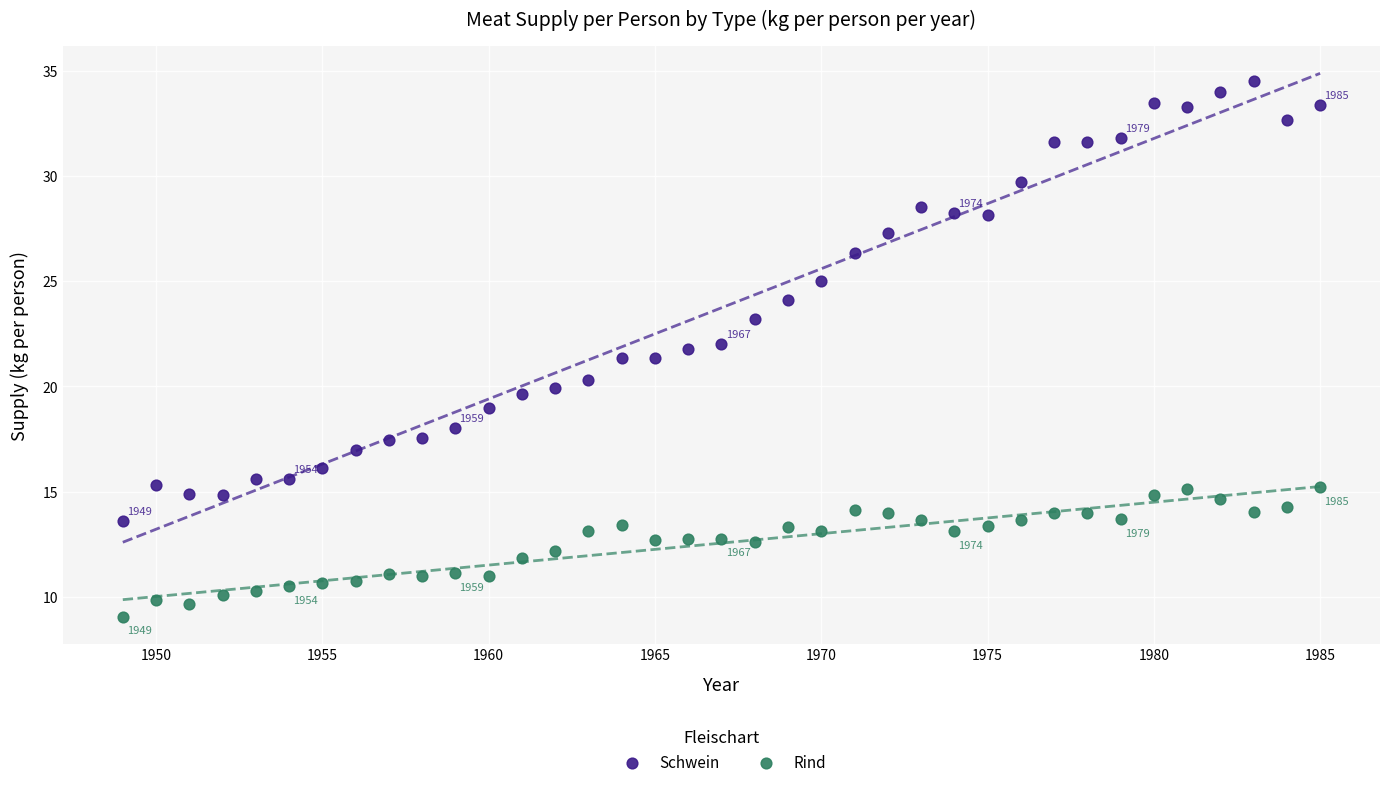

Which series reaches the minimum Y coordinate?

Rind